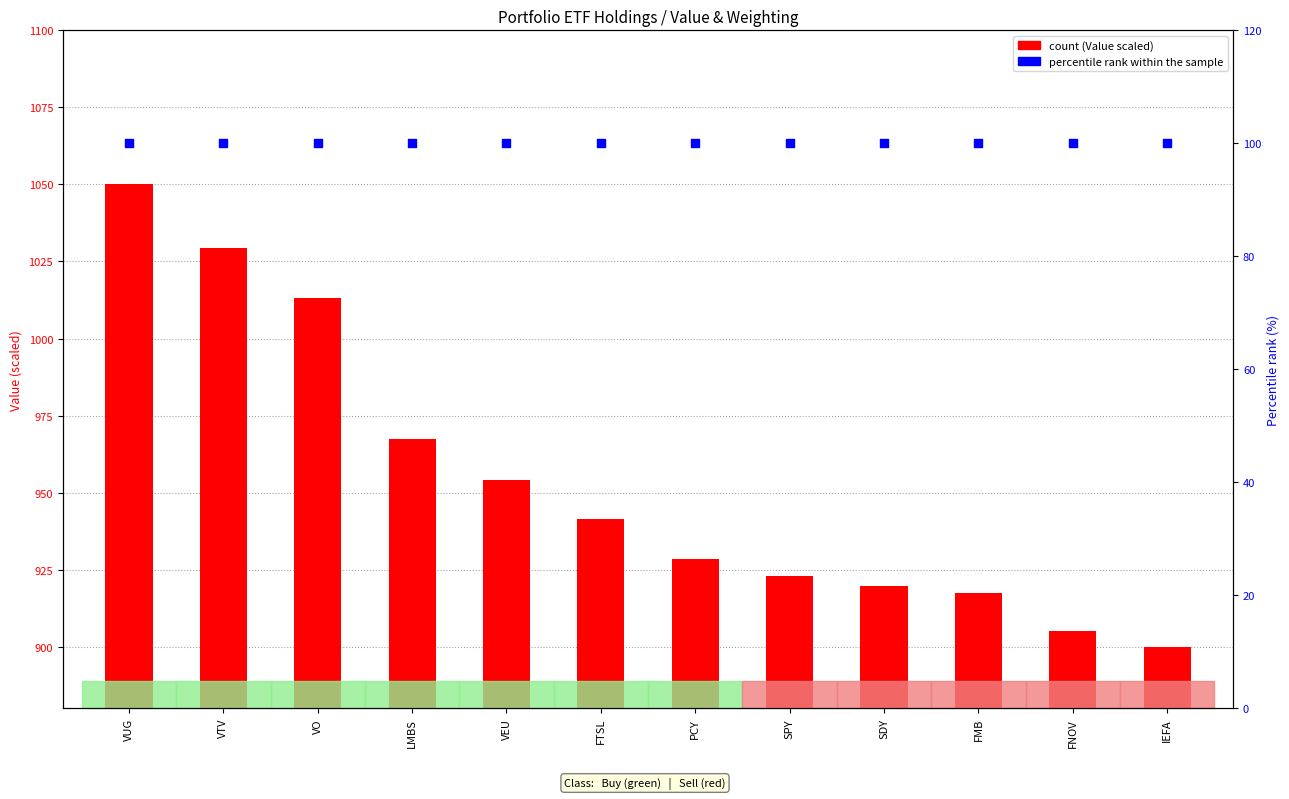

At how many categories does at least one series exceed 736?

12